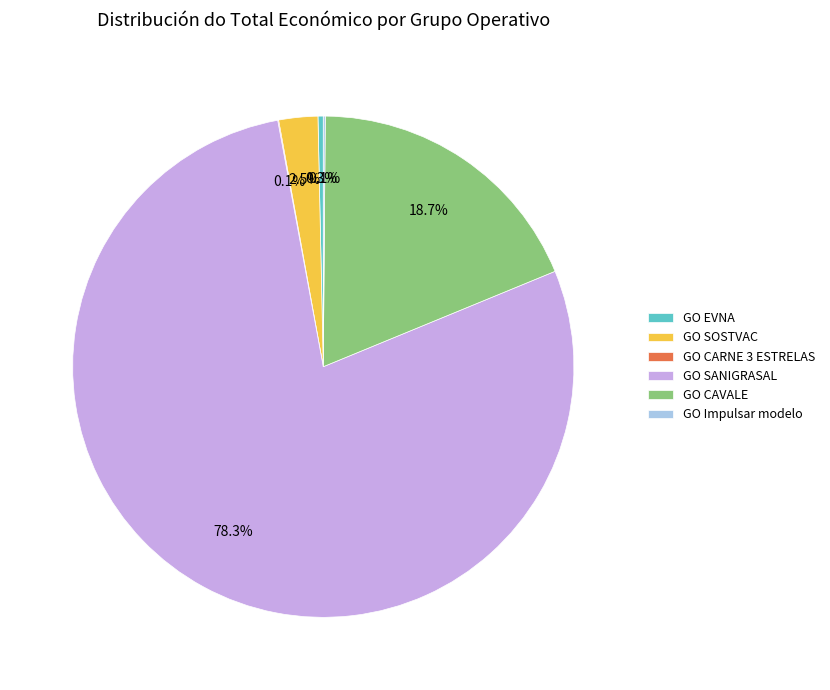

Is there any slice that represents more than half of the pie?

Yes